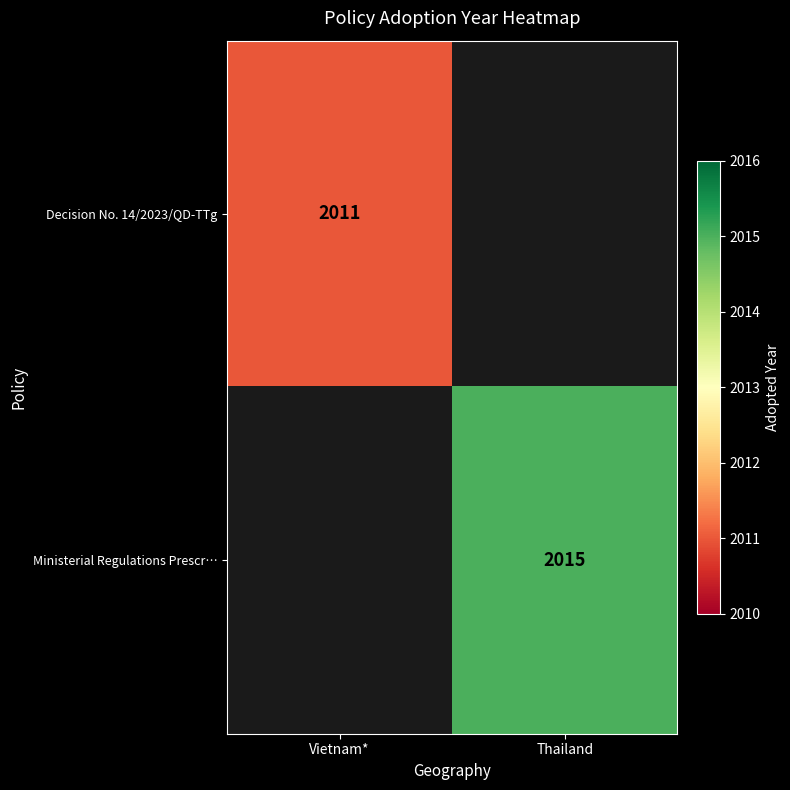

The value of Ministerial Regulations Prescr… at Thailand is 2015. True or false?

True